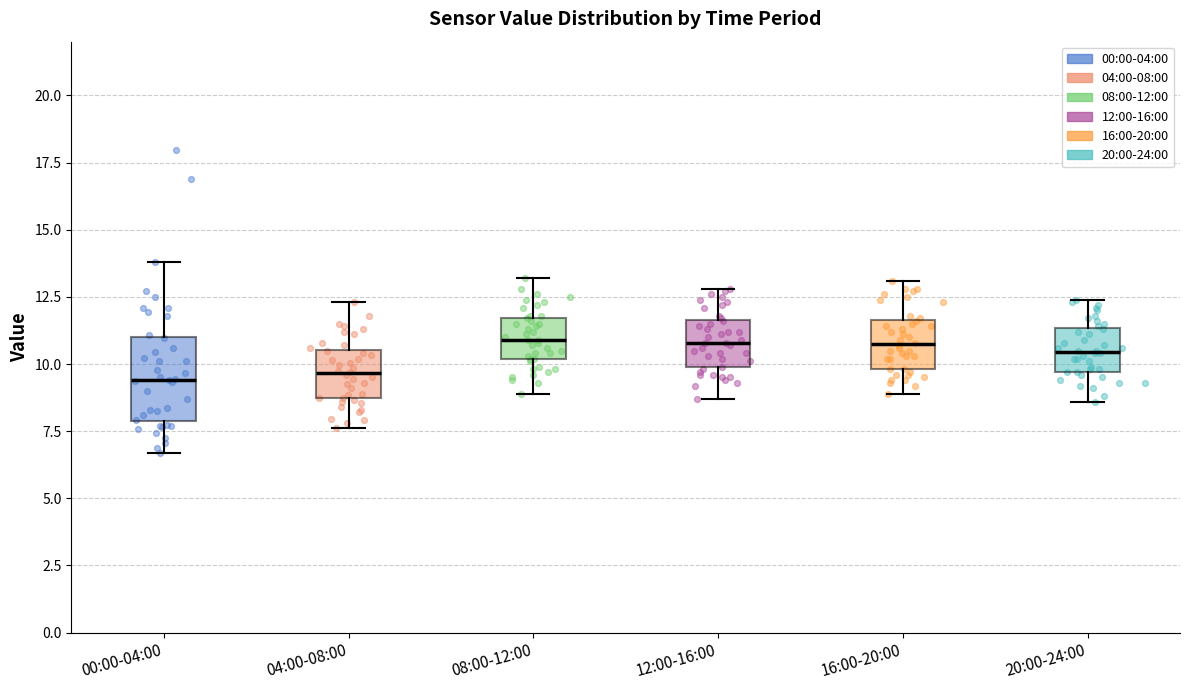

Reading left to right, transcribe this box plot: for each box, give where its median line is, the range the box spans, and where its two whiskers end, as read against the y-axis. The values are not printed on the chart, so give them approximately, as read against the axis.

00:00-04:00: median 9.5, box 8.0 to 11.0, whiskers 6.5 to 14.0
04:00-08:00: median 9.5, box 8.5 to 10.5, whiskers 7.5 to 12.5
08:00-12:00: median 11.0, box 10.0 to 11.5, whiskers 9.0 to 13.0
12:00-16:00: median 11.0, box 10.0 to 11.5, whiskers 8.5 to 13.0
16:00-20:00: median 11.0, box 10.0 to 11.5, whiskers 9.0 to 13.0
20:00-24:00: median 10.5, box 9.5 to 11.5, whiskers 8.5 to 12.5